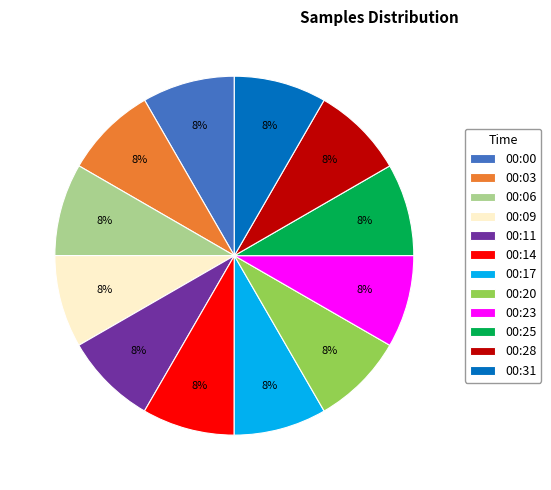

The 00:31 slice represents 8% of the pie. True or false?

True